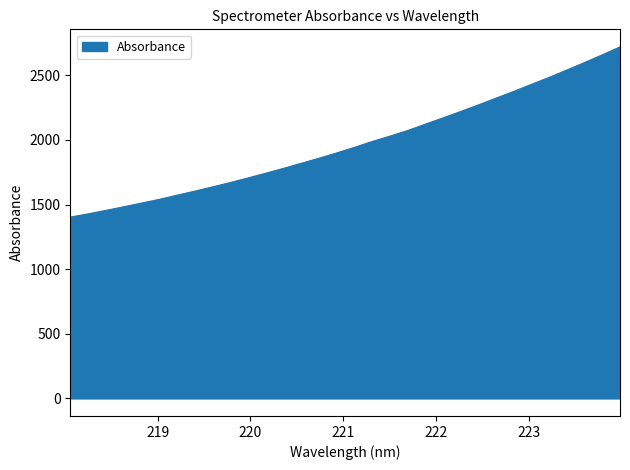

What is the difference between the maximum and minimum values?

1317.2